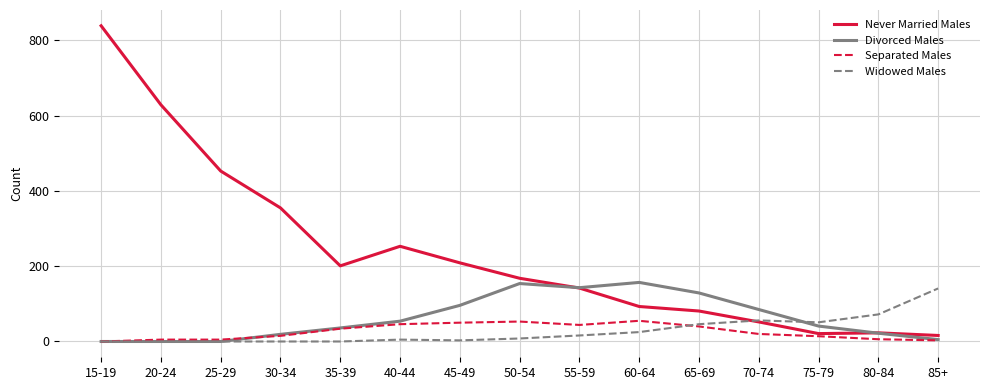

Which series has the widest spread of values?

Never Married Males